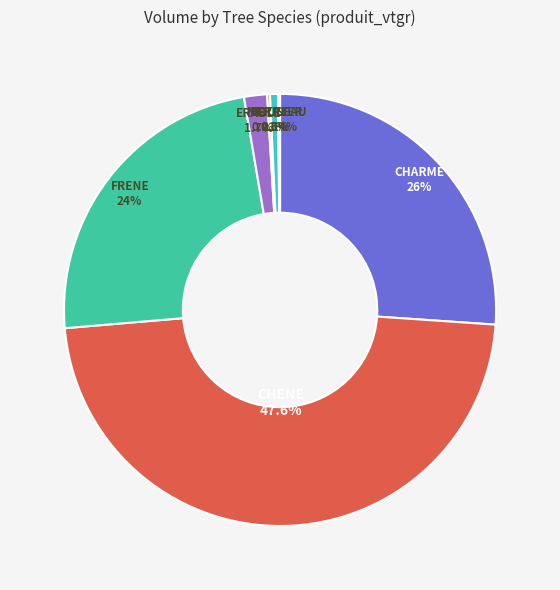

Is there any slice that represents more than half of the pie?

No